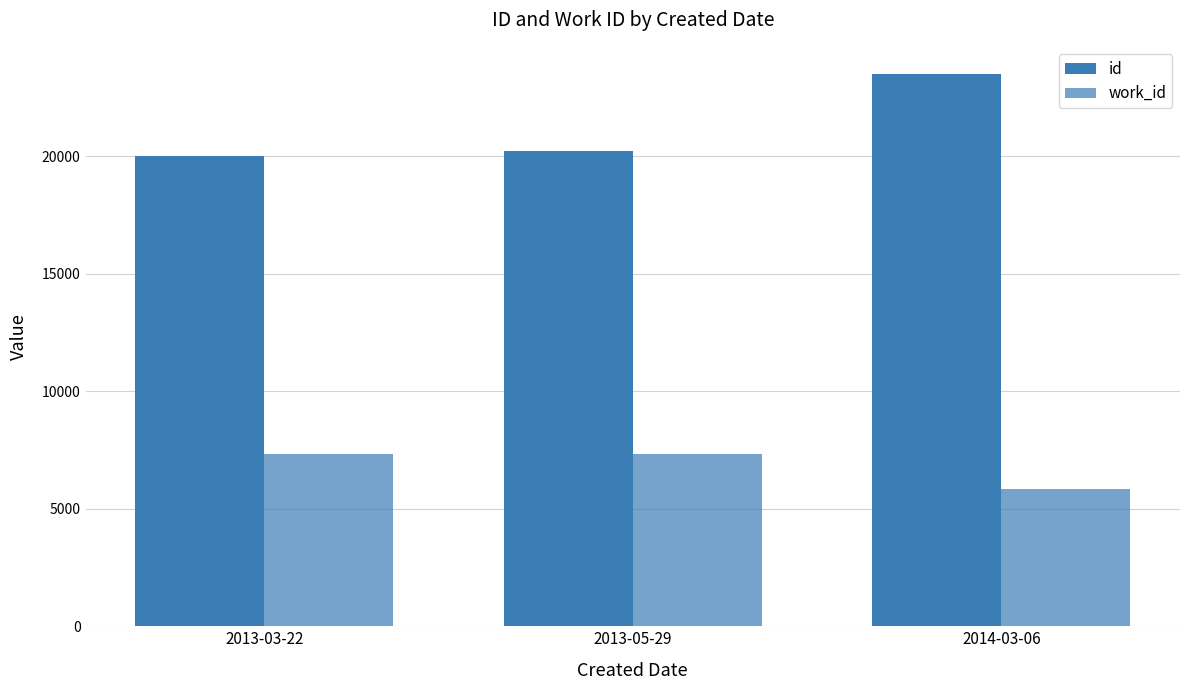

Are the bars grouped side by side (vs. stacked)?

Yes